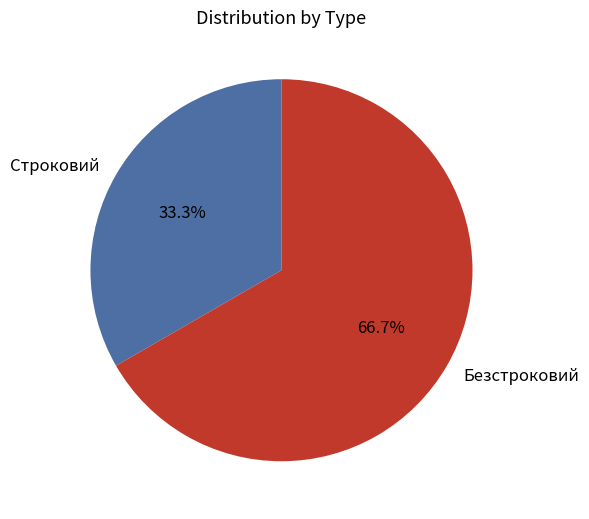

Is it true that Строковий is 27% of the pie?

False